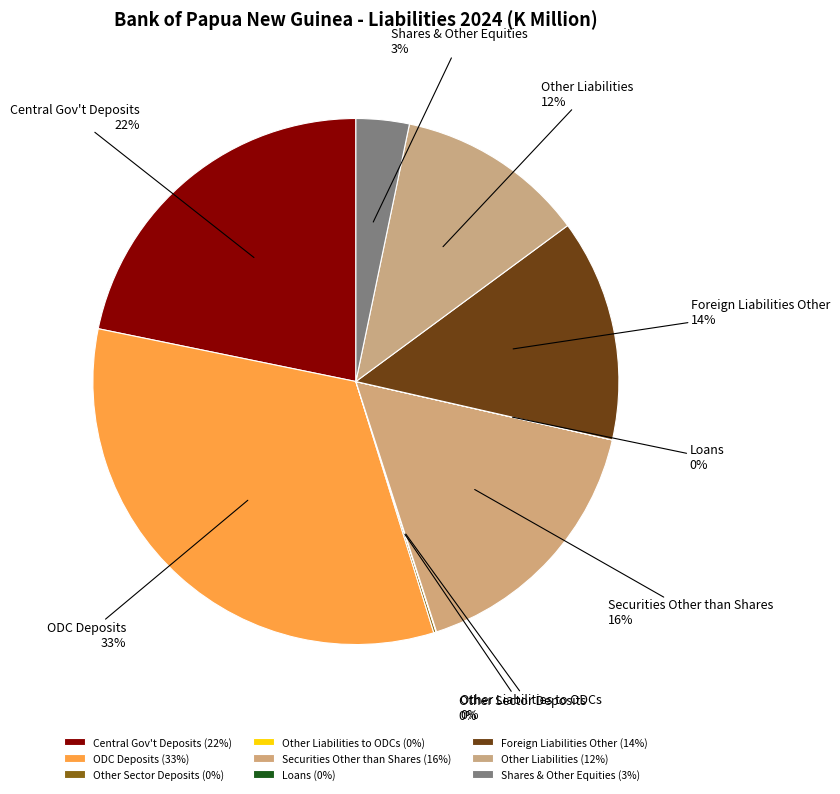

To the nearest percent, what portion does ODC Deposits represent?

33%